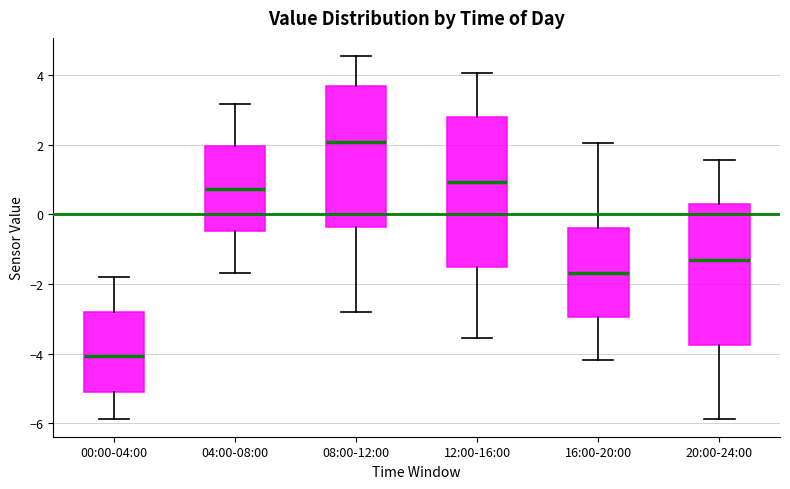

Which box is the tallest, from its lower edge to its upper edge?

12:00-16:00